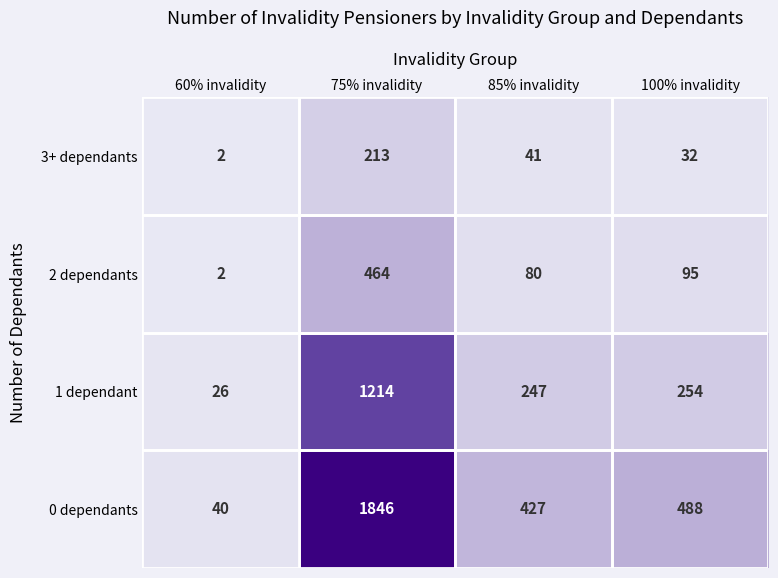

Which series has the widest spread of values?

0 dependants